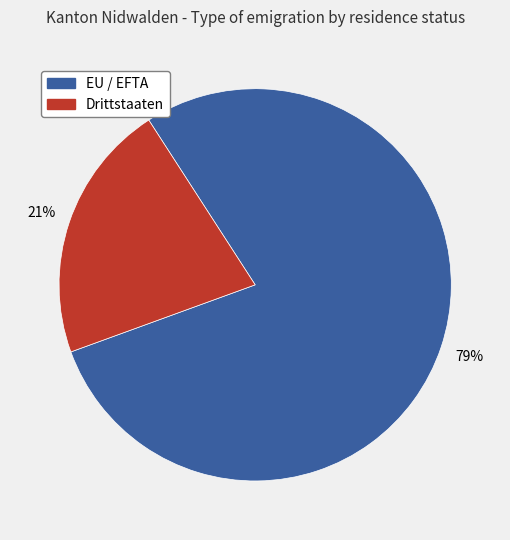

What is the majority slice?

EU / EFTA